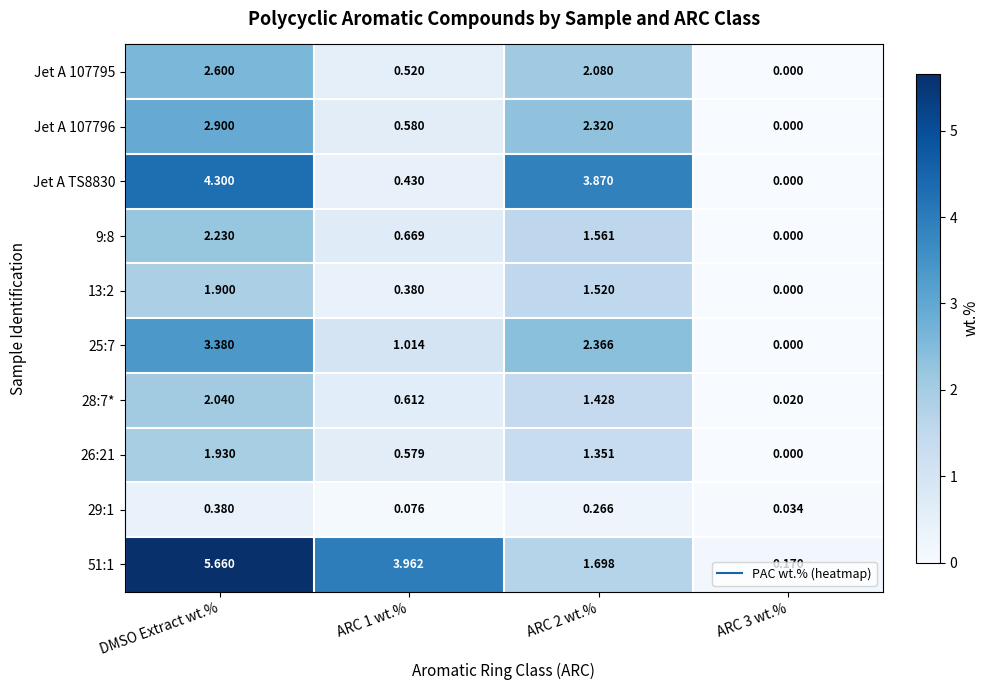

Is the value of 51:1 at DMSO Extract wt.% greater than the value of Jet A 107795 at ARC 2 wt.%?

Yes